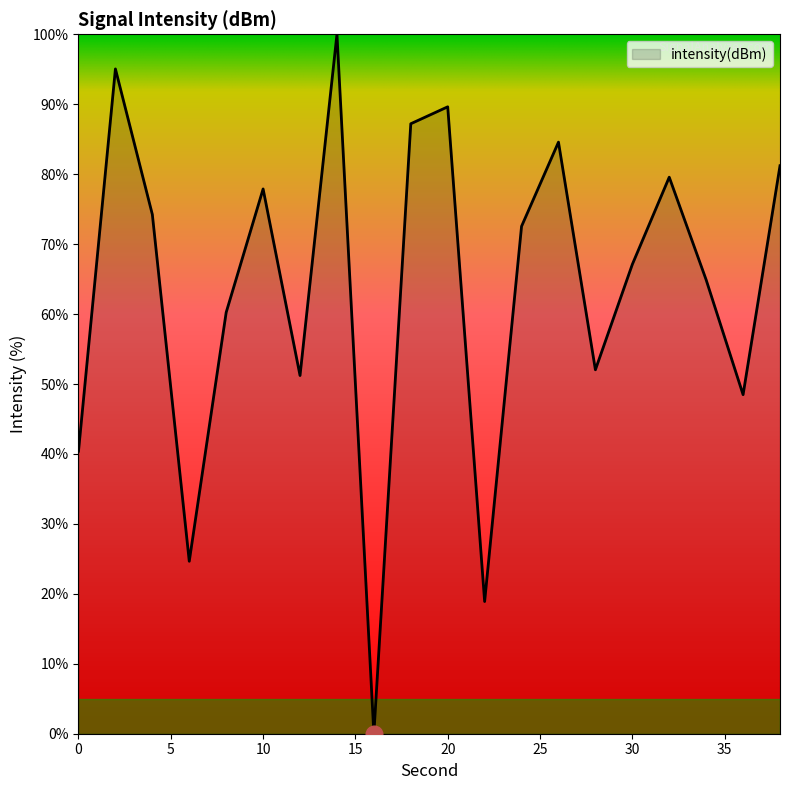

What is the greatest value displayed?

100.0